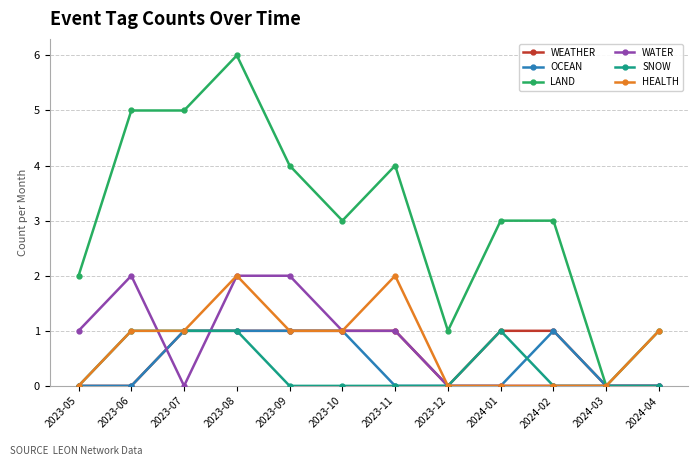

True or false: WATER has a value of 0 at 2023-05.

False